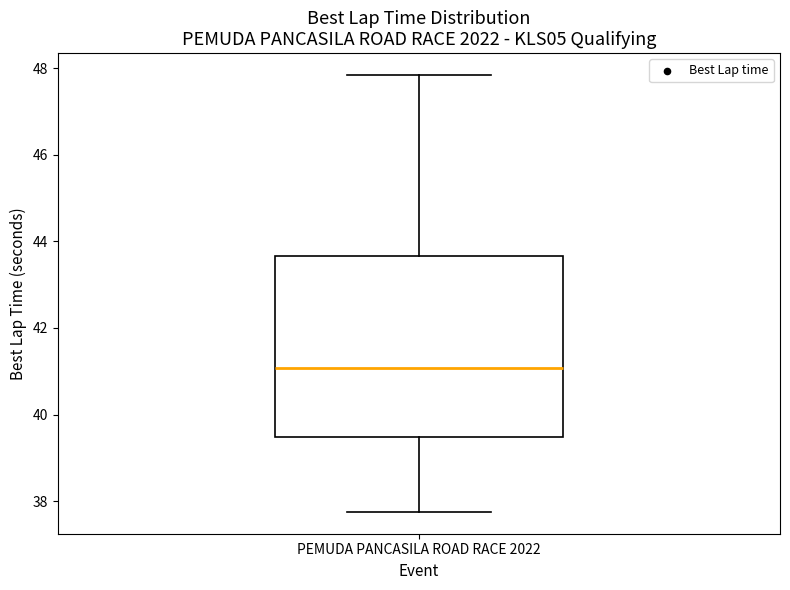

Where does the lower whisker of the box for PEMUDA PANCASILA ROAD RACE 2022 end on the y-axis? The values are not printed on the chart, so give them approximately, as read against the axis.

37.8